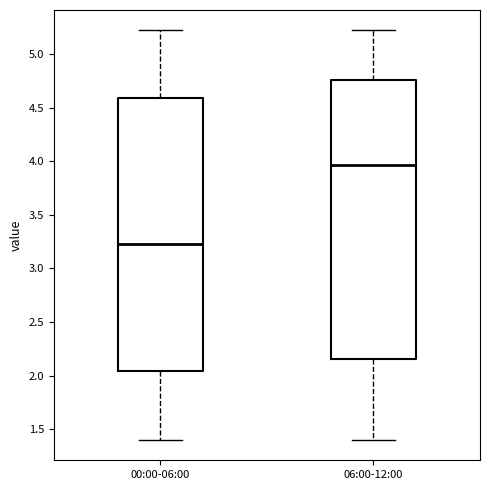

Where does the median line of the box for 00:00-06:00 sit on the y-axis? The values are not printed on the chart, so give them approximately, as read against the axis.

3.25